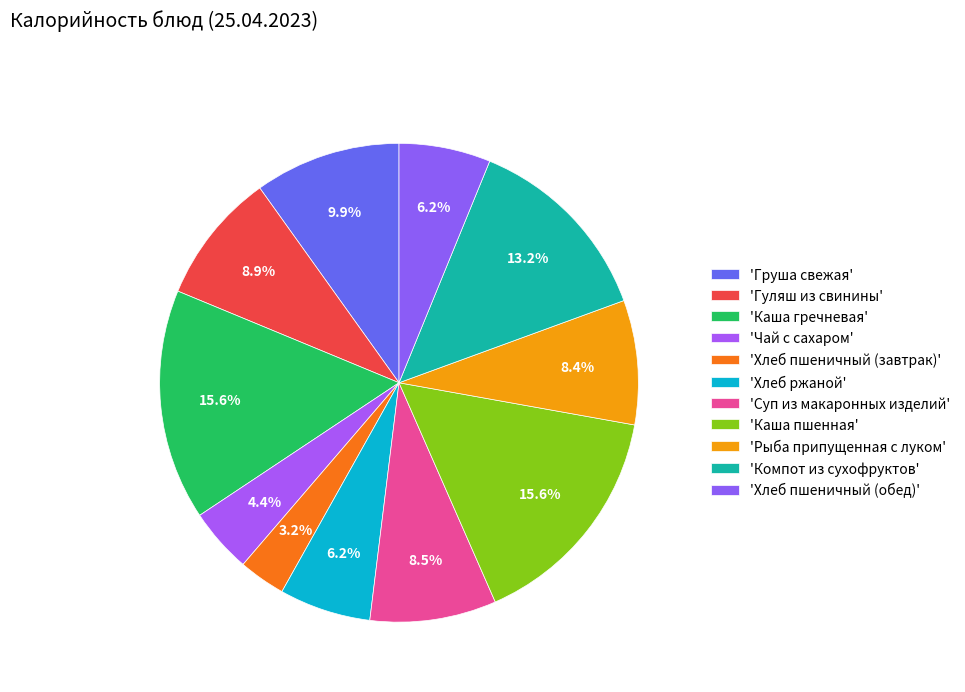

Rank the categories by value from highest to lowest.

Каша гречневая, Каша пшенная, Компот из сухофруктов, Груша свежая, Гуляш из свинины, Суп из макаронных изделий, Рыба припущенная с луком, Хлеб ржаной, Хлеб пшеничный (обед), Чай с сахаром, Хлеб пшеничный (завтрак)